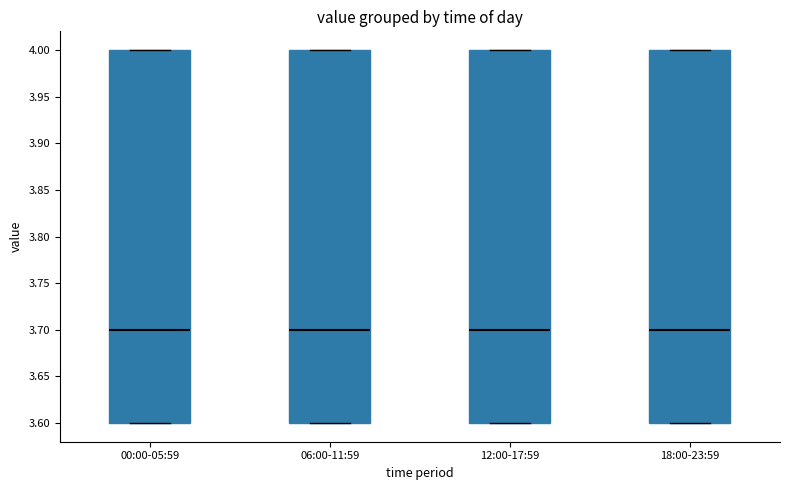

Reading left to right, transcribe this box plot: for each box, give where its median line is, the range the box spans, and where its two whiskers end, as read against the y-axis. The values are not printed on the chart, so give them approximately, as read against the axis.

00:00-05:59: median 3.7, box 3.6 to 4.0, whiskers 3.6 to 4.0
06:00-11:59: median 3.7, box 3.6 to 4.0, whiskers 3.6 to 4.0
12:00-17:59: median 3.7, box 3.6 to 4.0, whiskers 3.6 to 4.0
18:00-23:59: median 3.7, box 3.6 to 4.0, whiskers 3.6 to 4.0